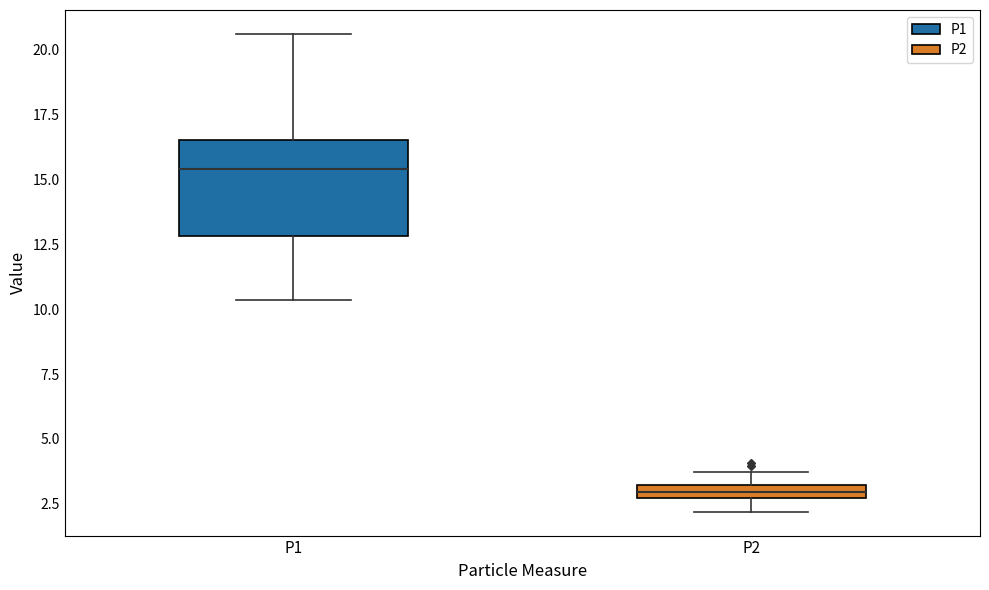

Where does the lower whisker of the box for P1 end on the y-axis? The values are not printed on the chart, so give them approximately, as read against the axis.

10.5